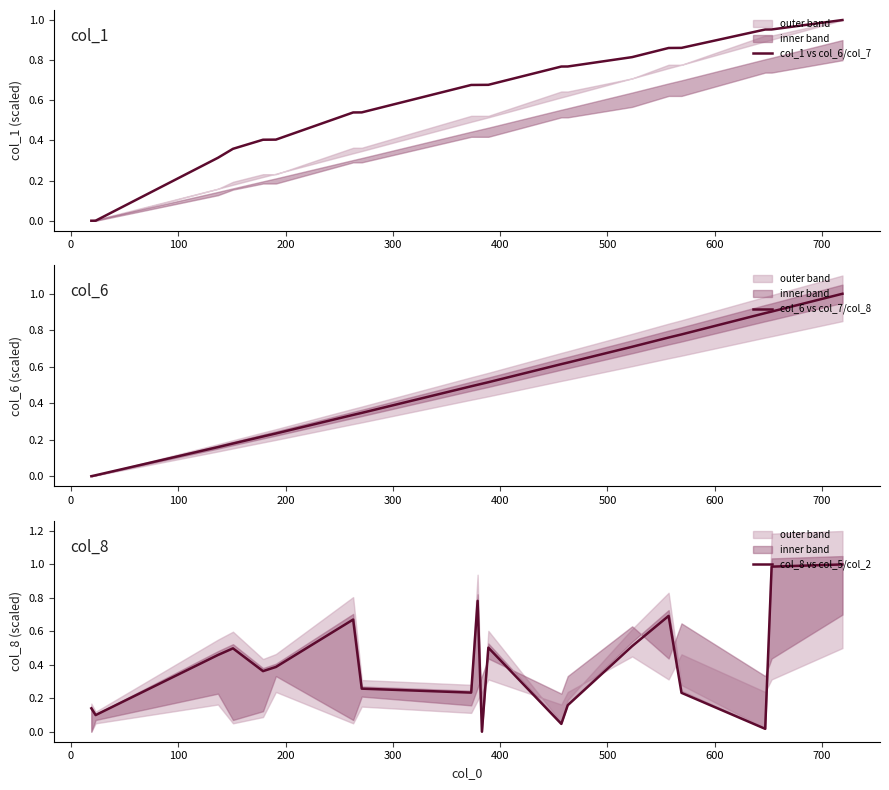

After their last crossing, which series has the higher values: col_1 vs col_6/col_7 or col_8 vs col_5/col_2?

col_8 vs col_5/col_2